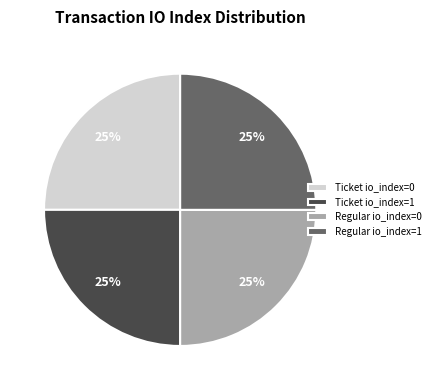

True or false: Ticket io_index=1 accounts for 11% of the total.

False